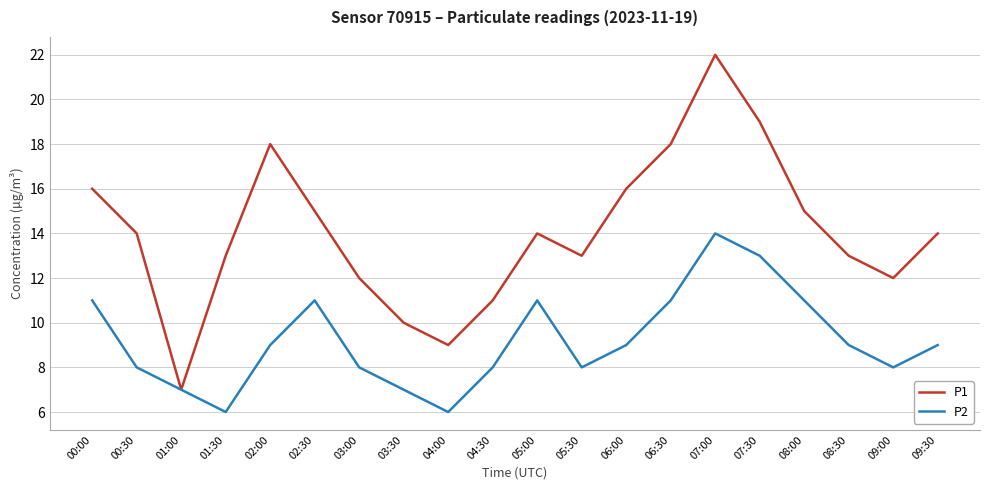

How many interior local valleys does the P2 series have?

4